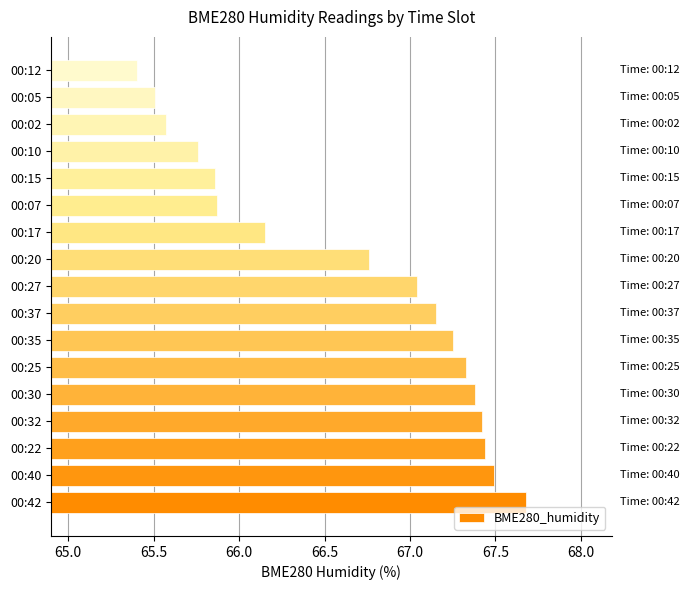

What is the difference between the maximum and minimum values?

2.3